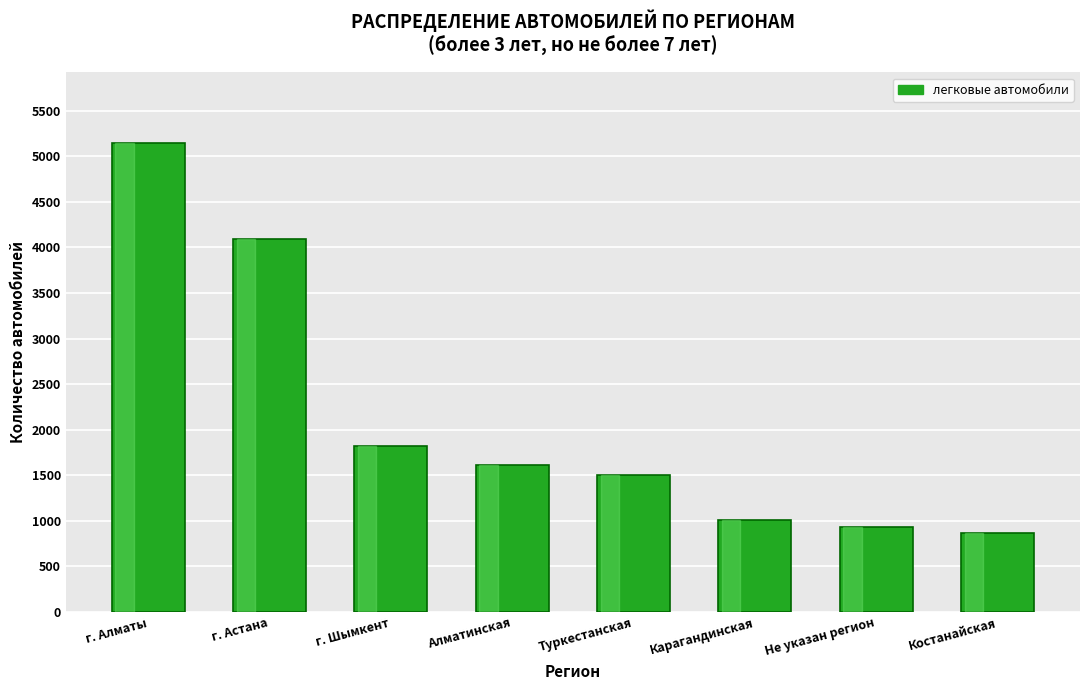

Reading left to right, transcribe all the data shown in this chart.

г. Алматы=5148	г. Астана=4089	г. Шымкент=1816	Алматинская=1613	Туркестанская=1502	Карагандинская=1010	Не указан регион=926	Костанайская=869